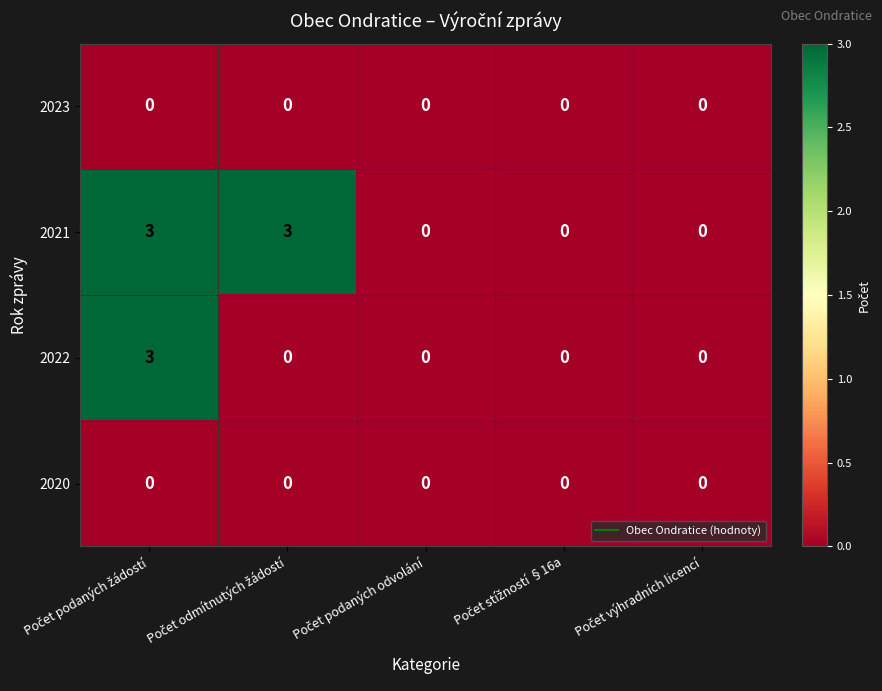

Reading left to right, transcribe all the data shown in this chart.

2023: 0	0	0	0	0
2021: 3	3	0	0	0
2022: 3	0	0	0	0
2020: 0	0	0	0	0